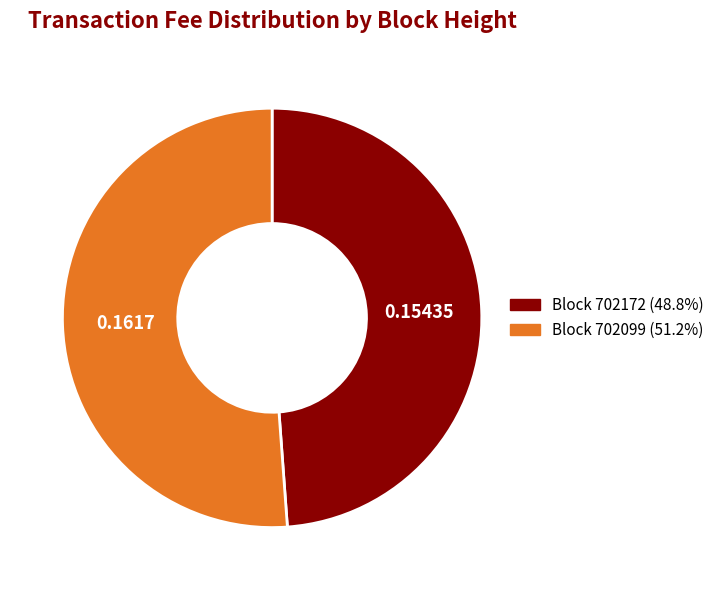

Is there a majority slice in this chart?

Yes